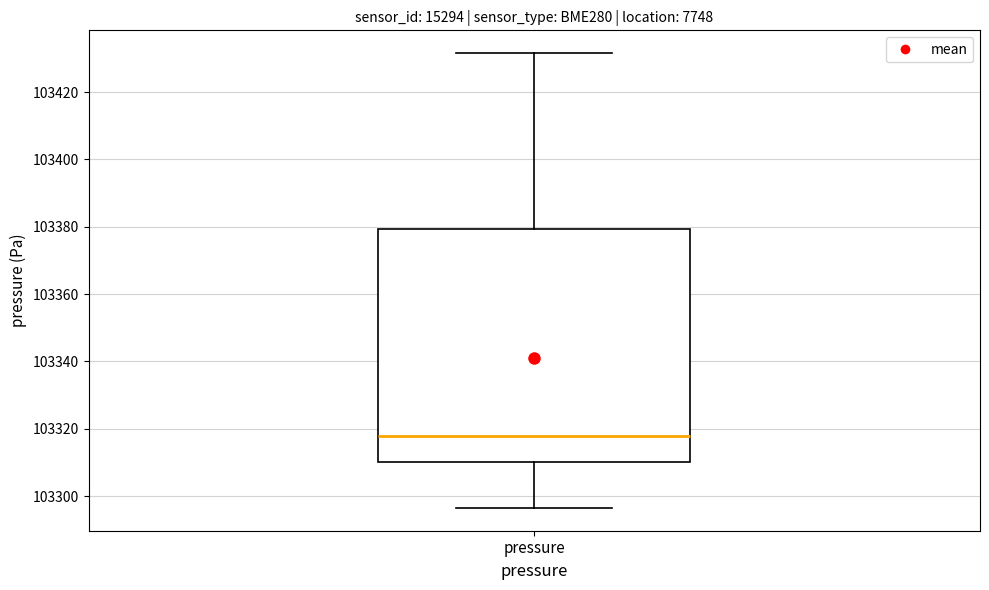

Where does the lower whisker of the box for pressure end on the y-axis? The values are not printed on the chart, so give them approximately, as read against the axis.

103296